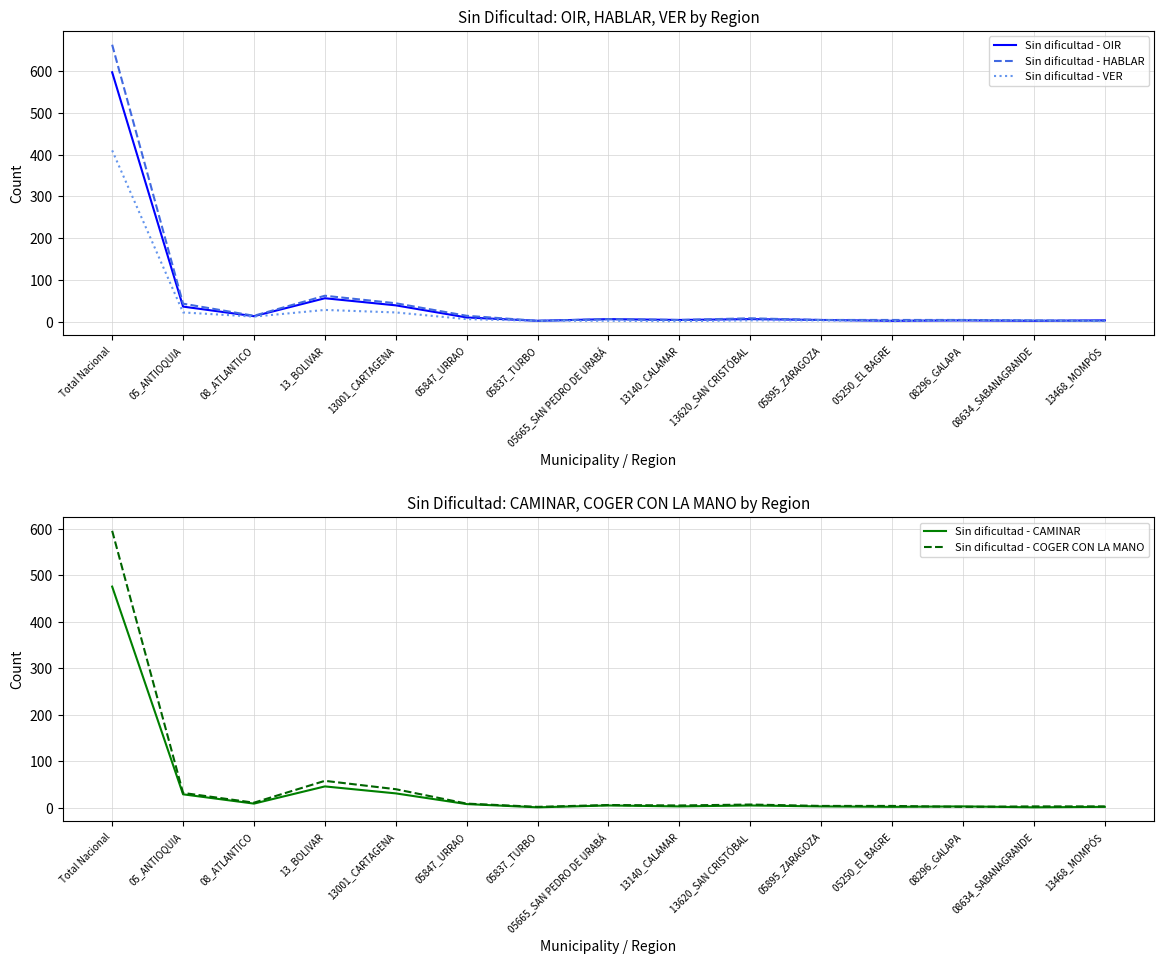

How many values in the Sin dificultad - CAMINAR series are below 5?

7